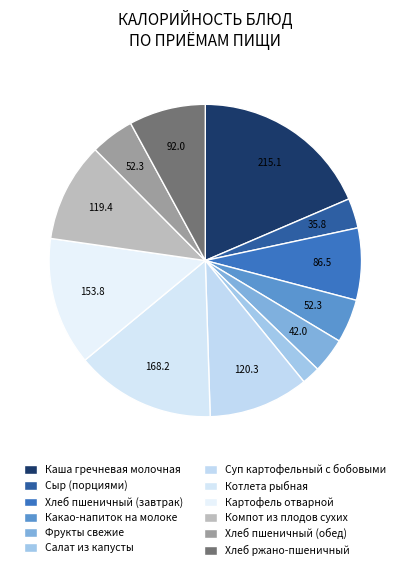

Count the number of slices in the pie.

12